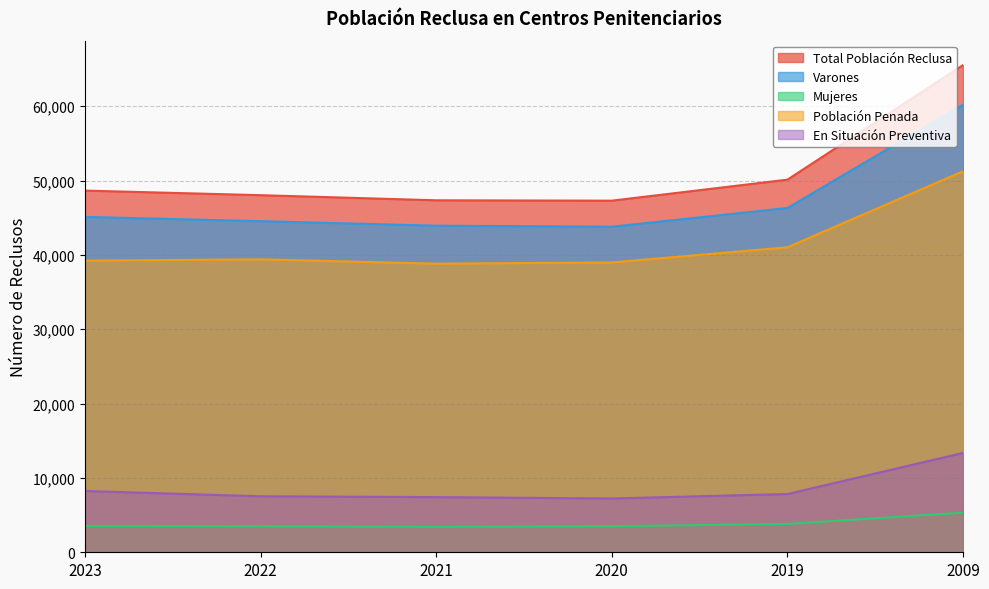

True or false: Total Población Reclusa and Mujeres intersect in this chart.

False